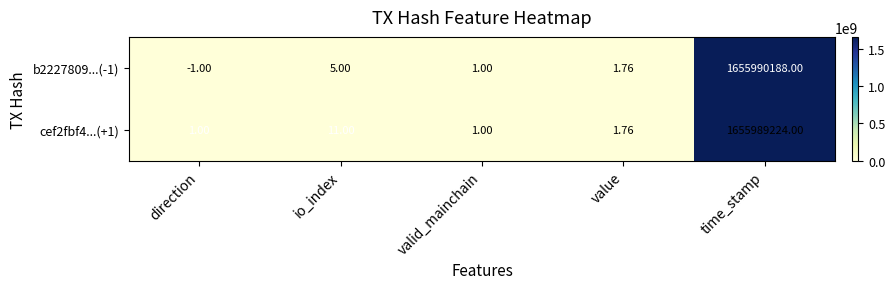

Is the value of cef2fbf4...(+1) at valid_mainchain greater than the value of b2227809...(-1) at value?

No